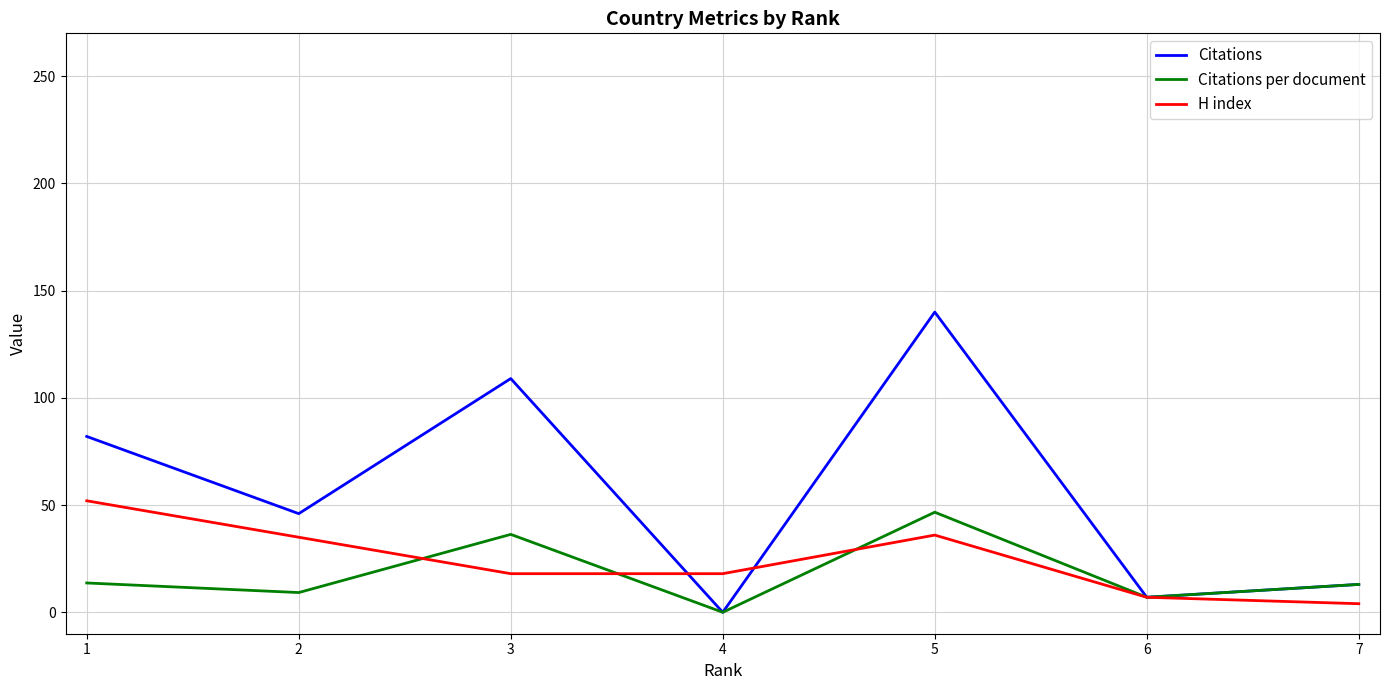

What is the sum of the Citations values at 4 and 6?

7.0